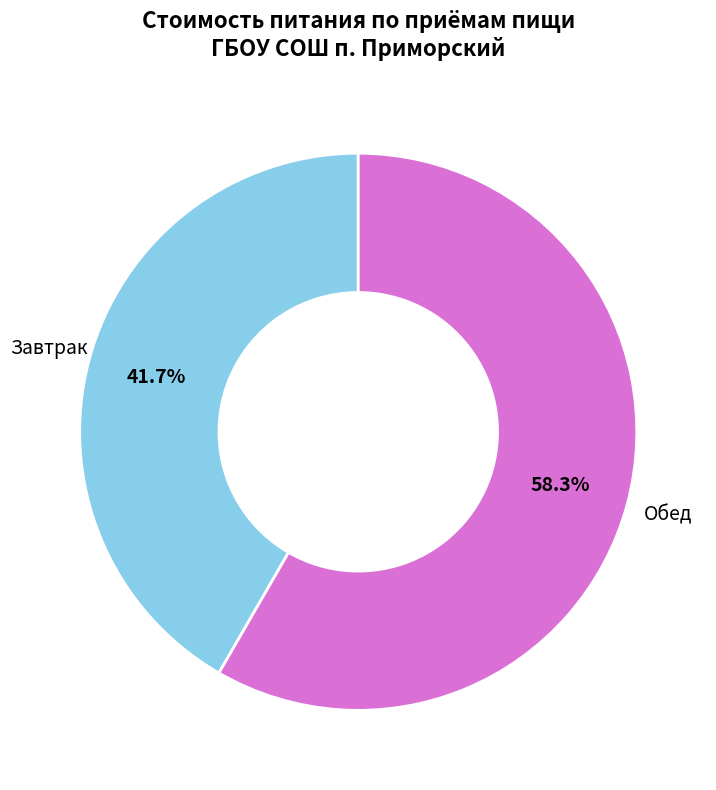

Is there a majority slice in this chart?

Yes